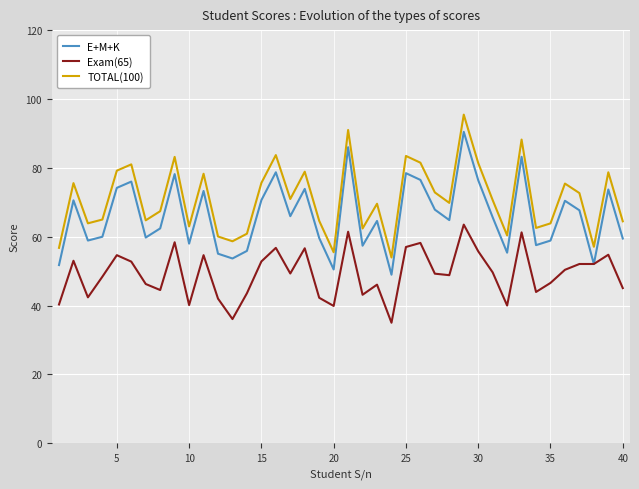

Rank the series by their average value, from lowest to highest.

Exam(65), E+M+K, TOTAL(100)